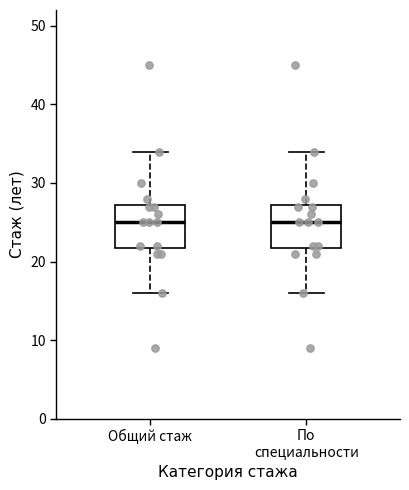

Reading left to right, read every box against the y-axis: the position of its median line, the range the box covers, and the ends of its whiskers. The values are not printed on the chart, so give them approximately, as read against the axis.

Общий стаж: median 25, box 22 to 27, whiskers 16 to 34
По специальности: median 25, box 22 to 27, whiskers 16 to 34